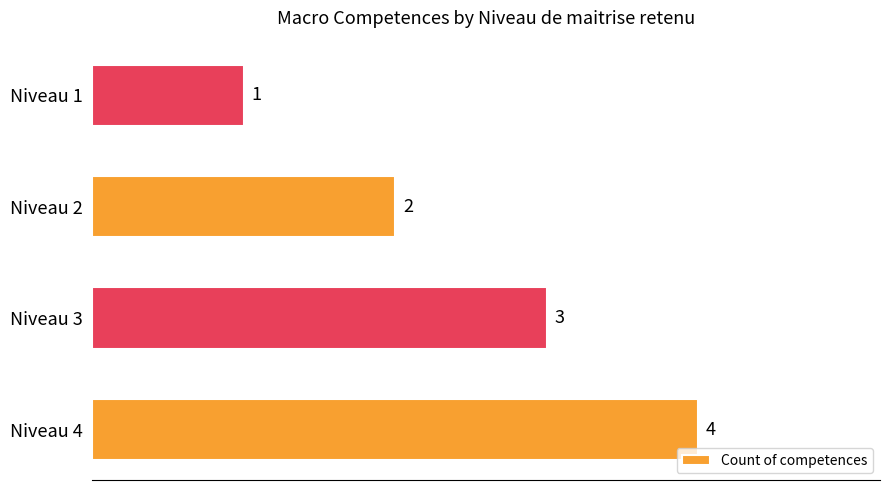

How many data points are less than 3?

2